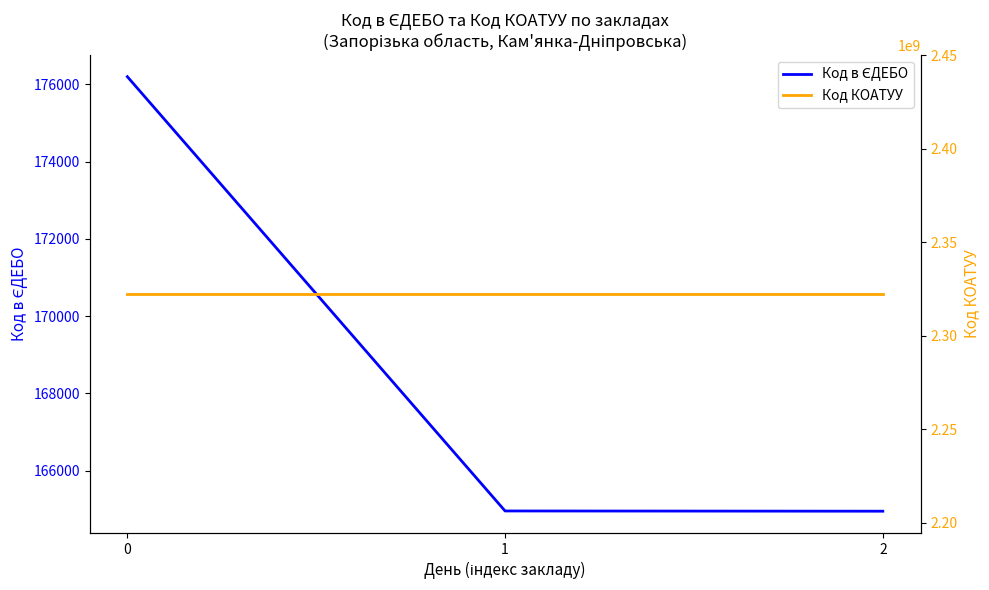

Read the Код КОАТУУ value at 2.

2322410100